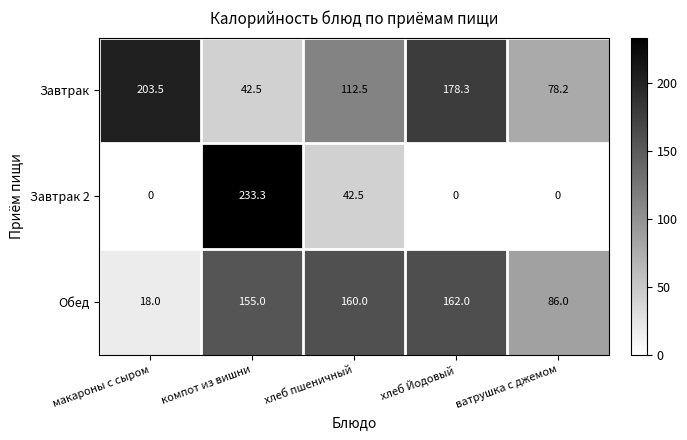

How many data points in Обед are less than 155?

2